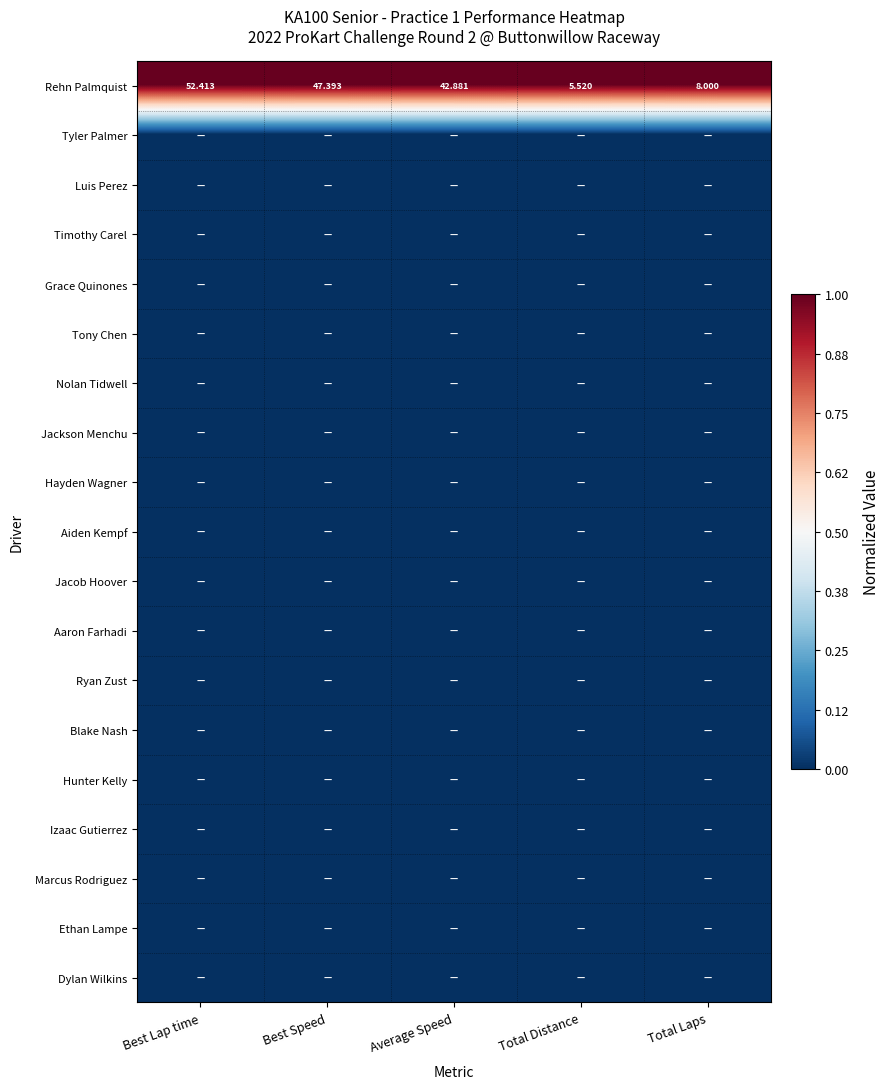

The Luis Perez series shows 0 at Total Laps. True or false?

True